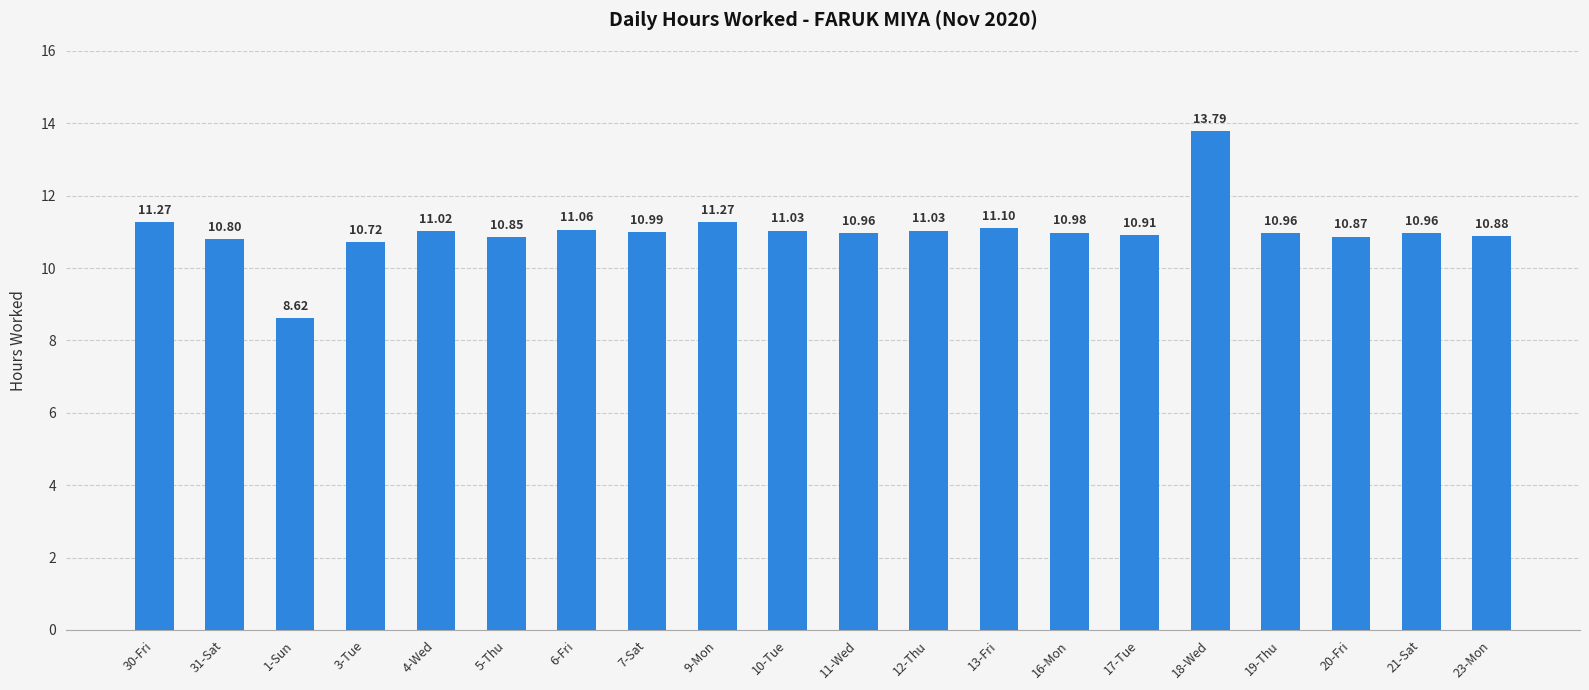

What is the smallest value displayed?

8.6